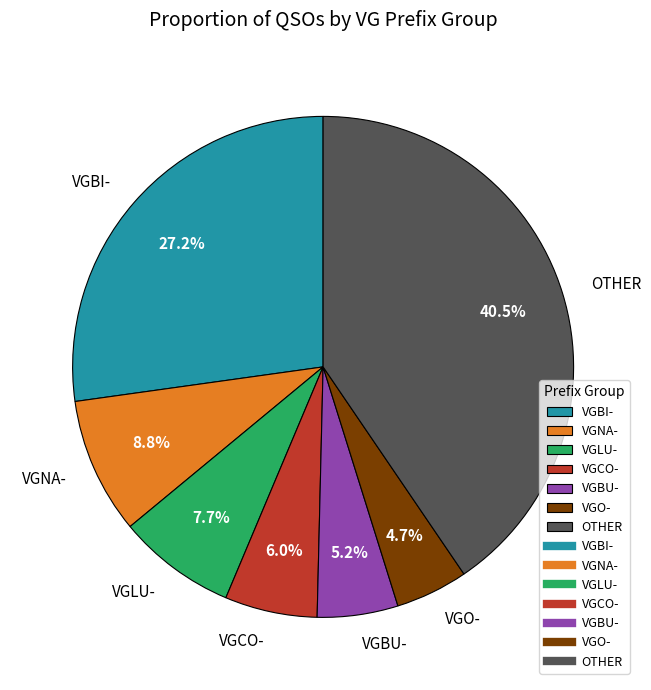

Count the number of slices in the pie.

7